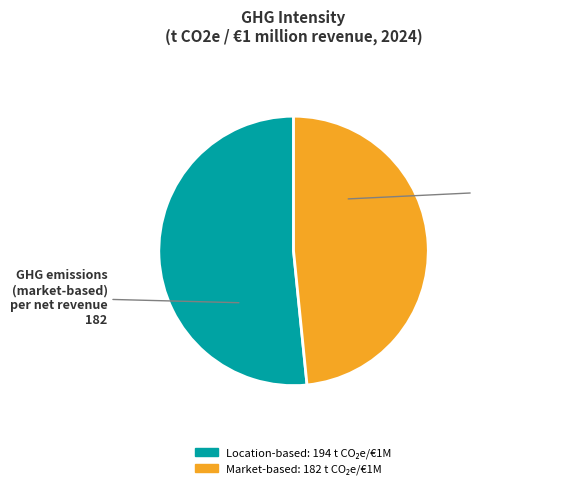

How many segments does this pie chart have?

2